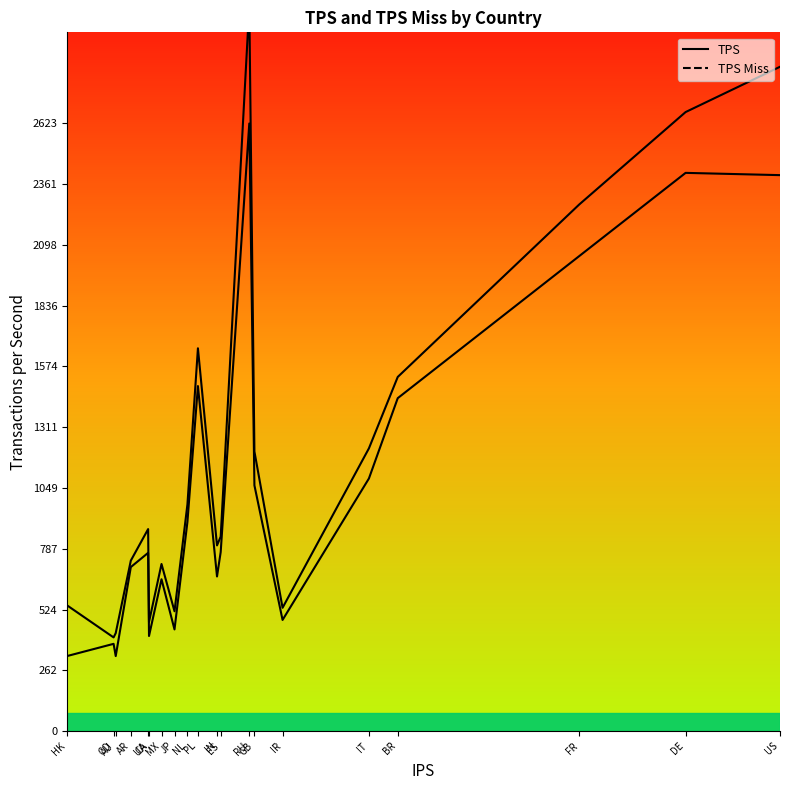

Is it true that tps equals 479.7 at IR?

True